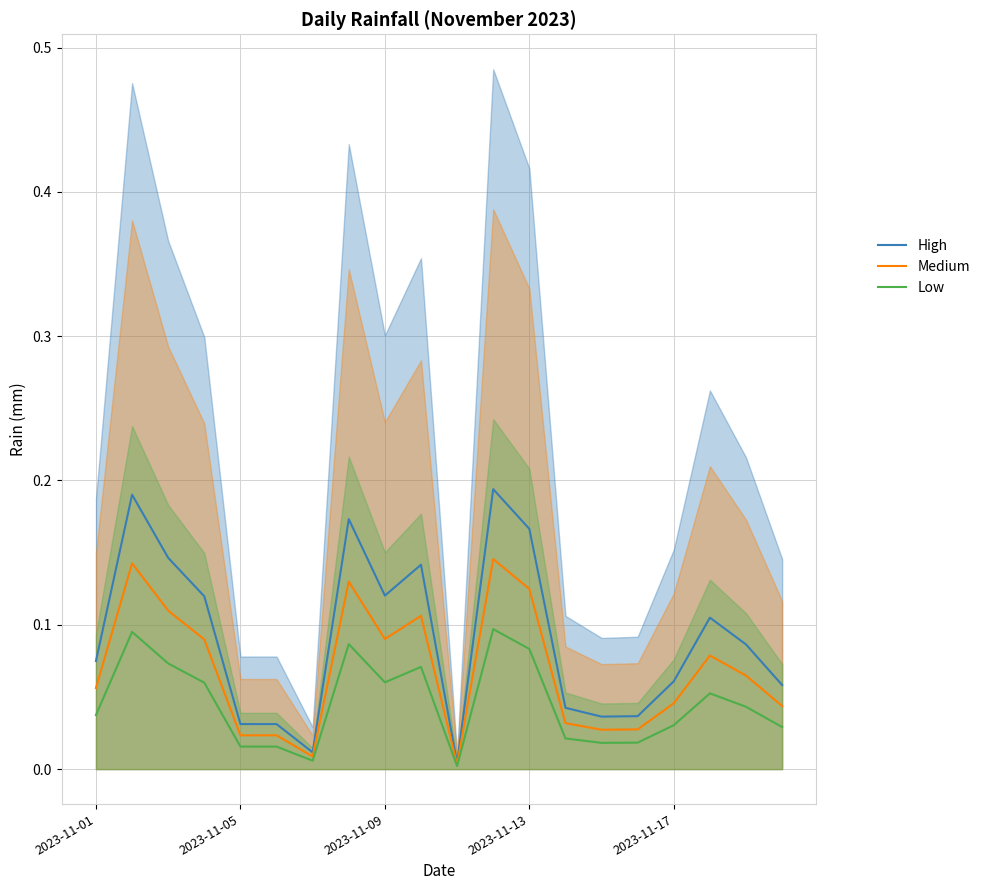

What is the difference between the maximum and minimum values in the Medium series?

0.1